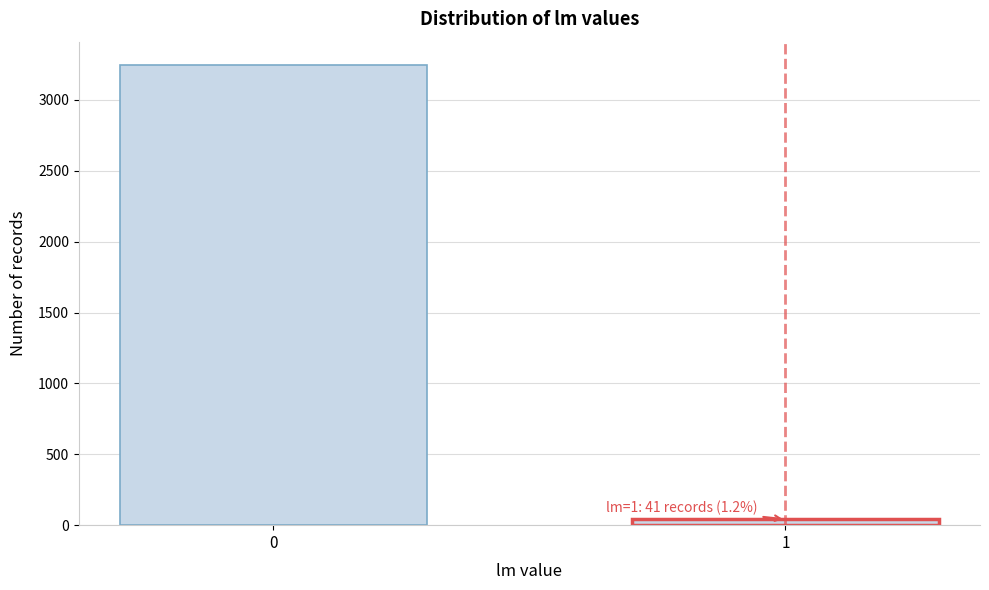

Reading left to right, what are all the values shown in this chart?

3249	41